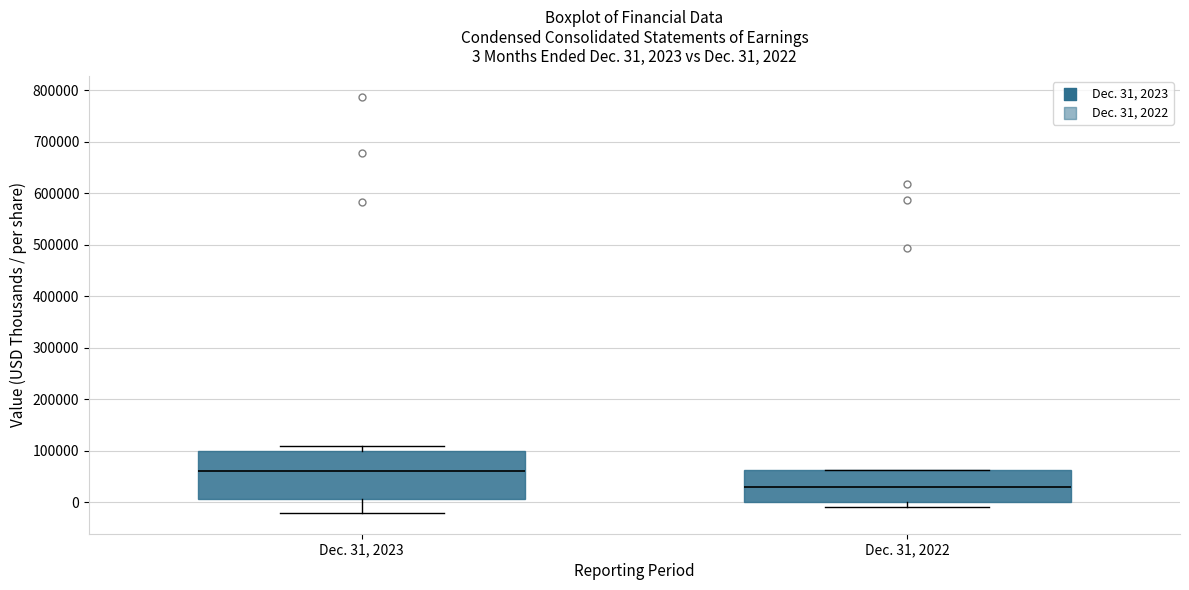

Comparing the boxes themselves (not the whiskers), which one is the tallest?

Dec. 31, 2023